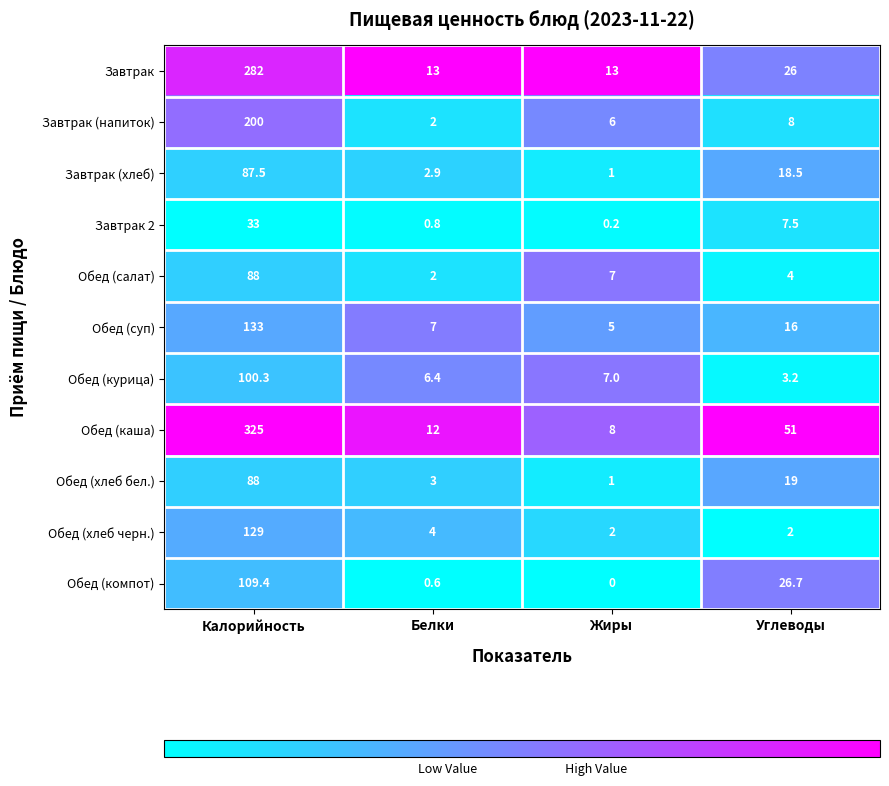

At how many categories does at least one series exceed 0?

4